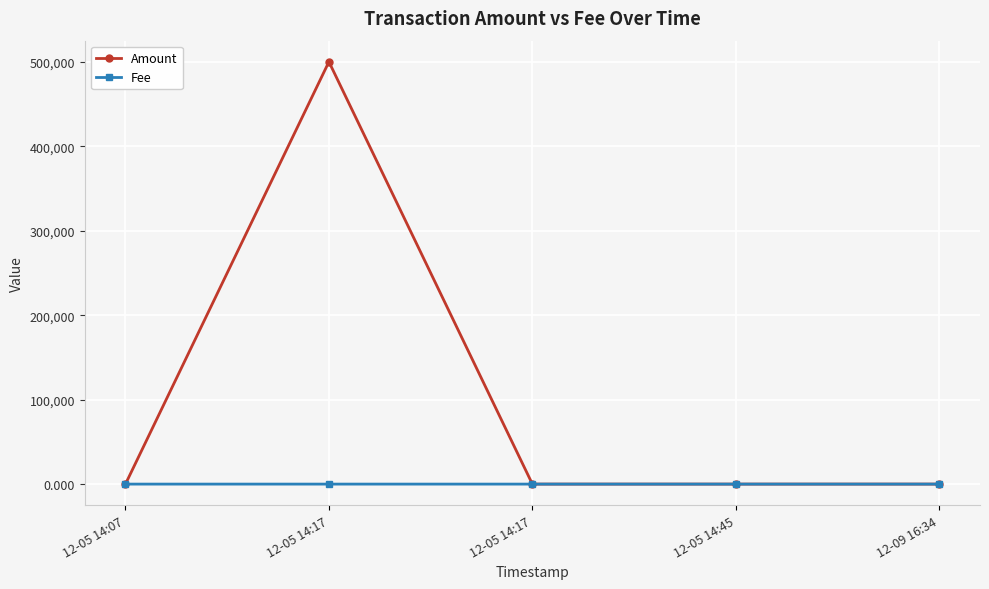

How many lines are shown in the chart?

2